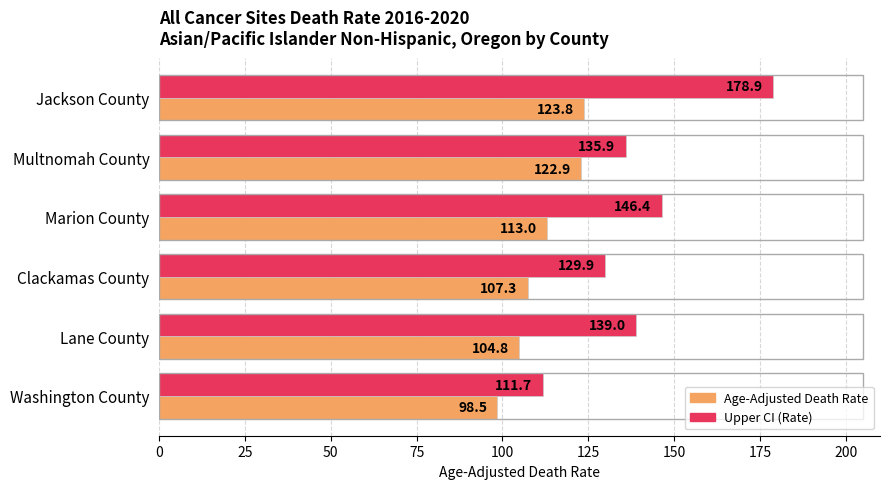

List the labels in order of Age-Adjusted Death Rate value, largest first.

Jackson County, Multnomah County, Marion County, Clackamas County, Lane County, Washington County